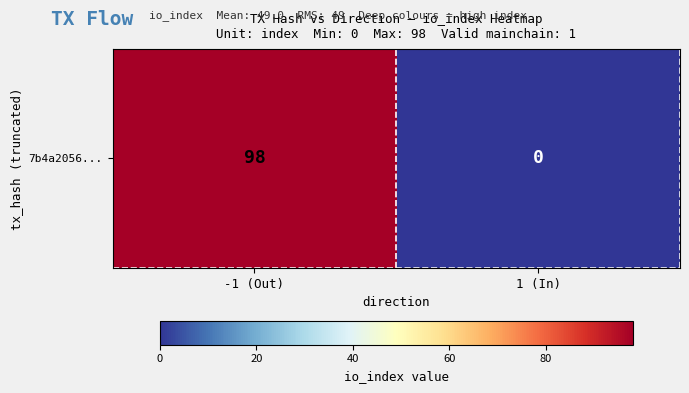

What is the sum of all values?

98